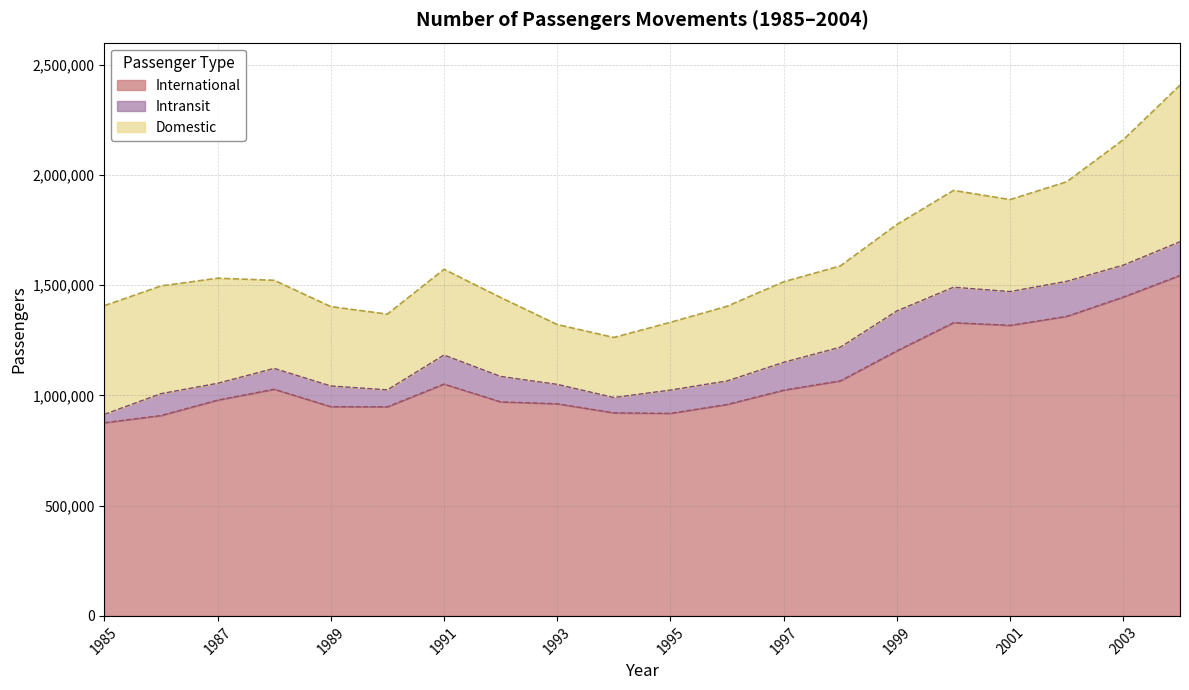

True or false: Intransit and International cross at least once.

False